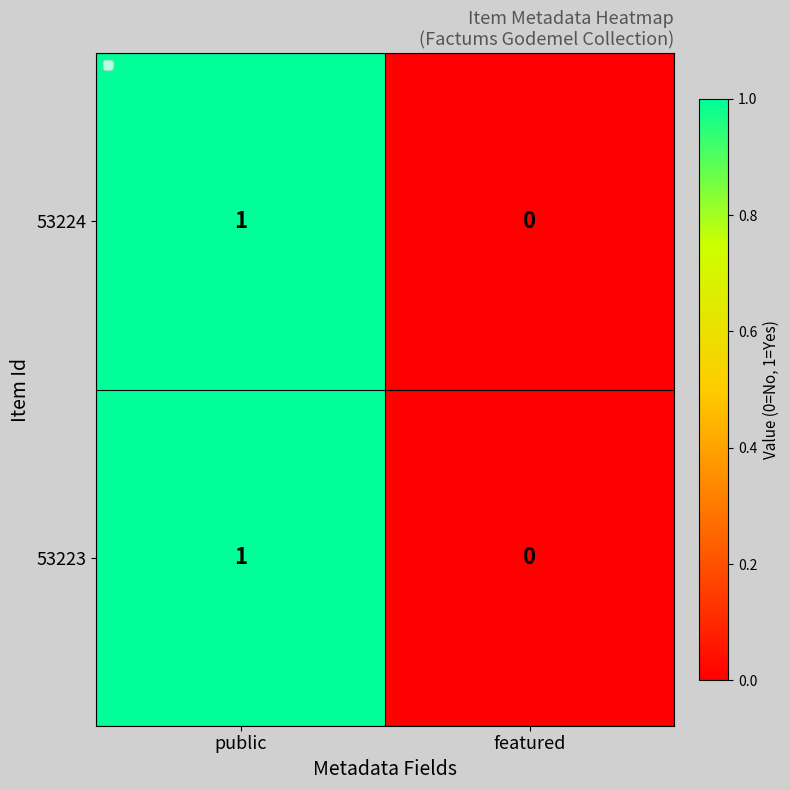

Where is 53223 nearest to the value 0?

featured